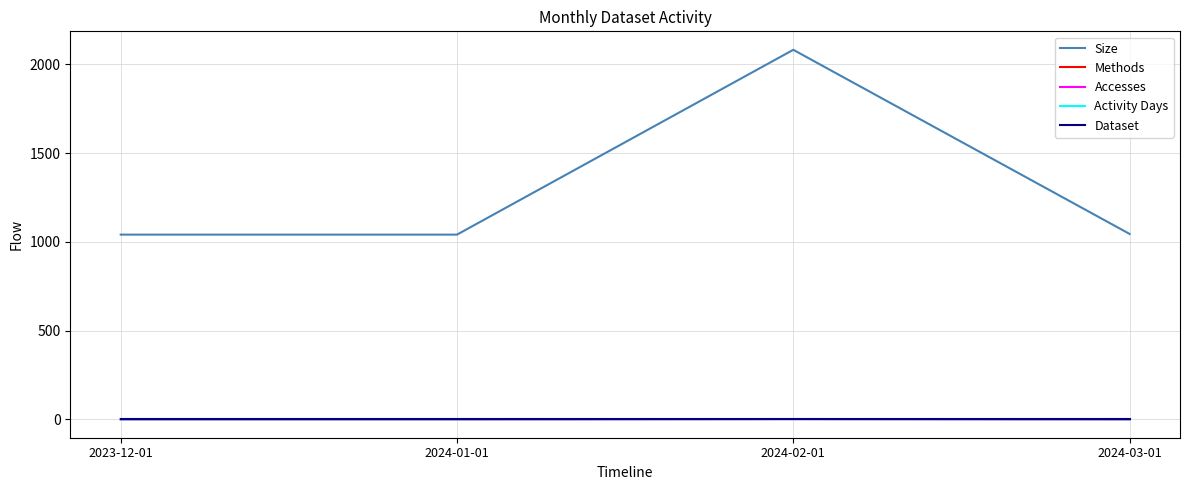

At which category is the sum across all series the highest?

2024-02-01